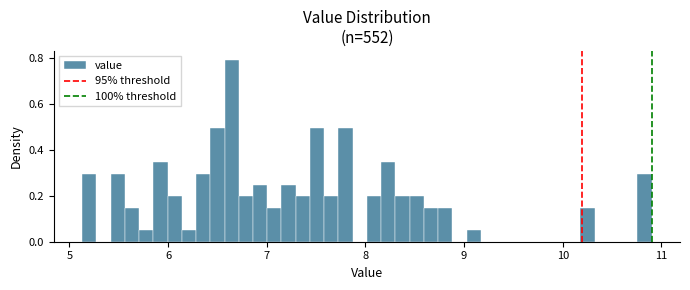

Around what value on the x-axis is the tallest bar? Give the approximate position of its centre, as read against the axis.

6.6